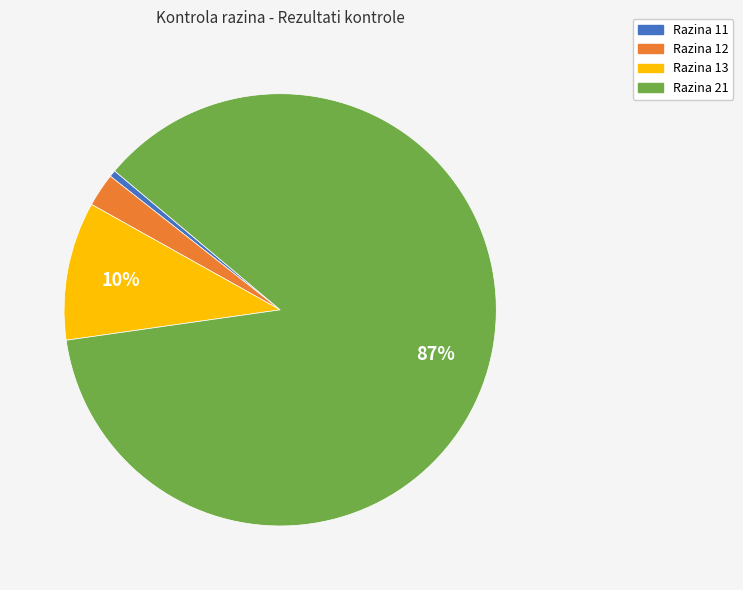

Is Razina 21 the majority of the pie?

Yes